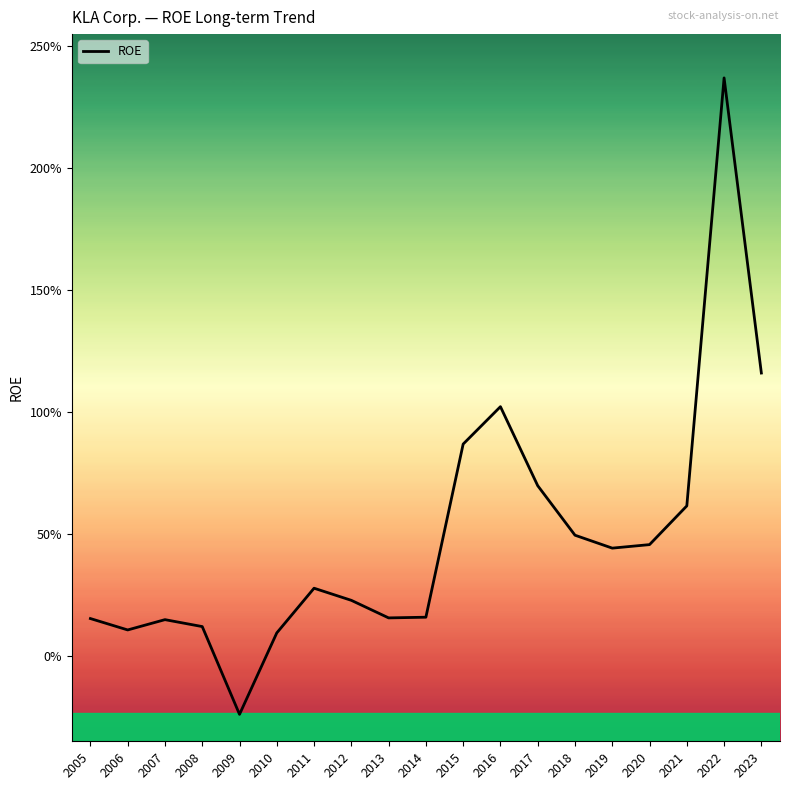

What is the greatest value displayed?

2.4